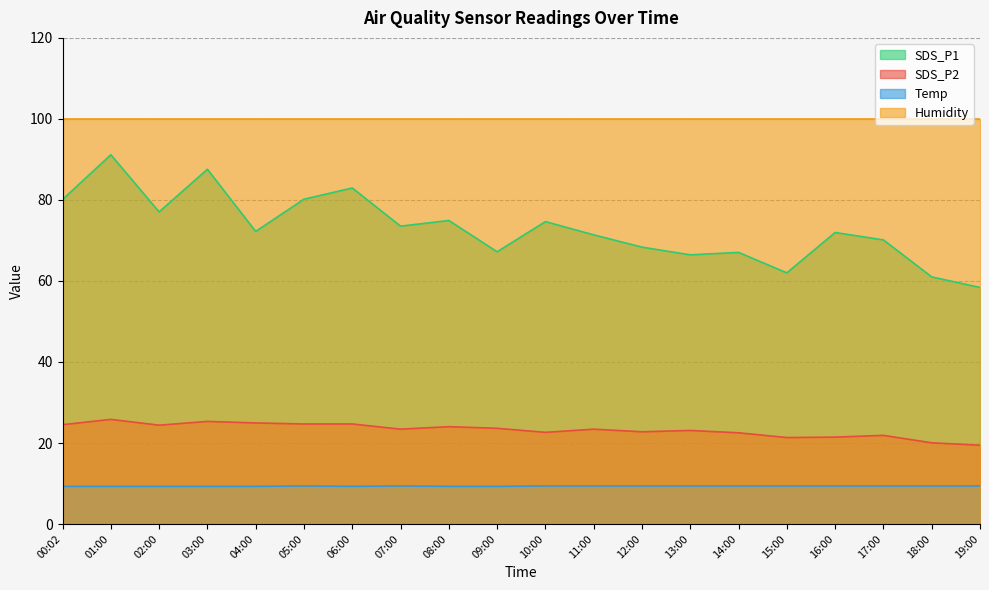

How many categories are shown in the chart?

20